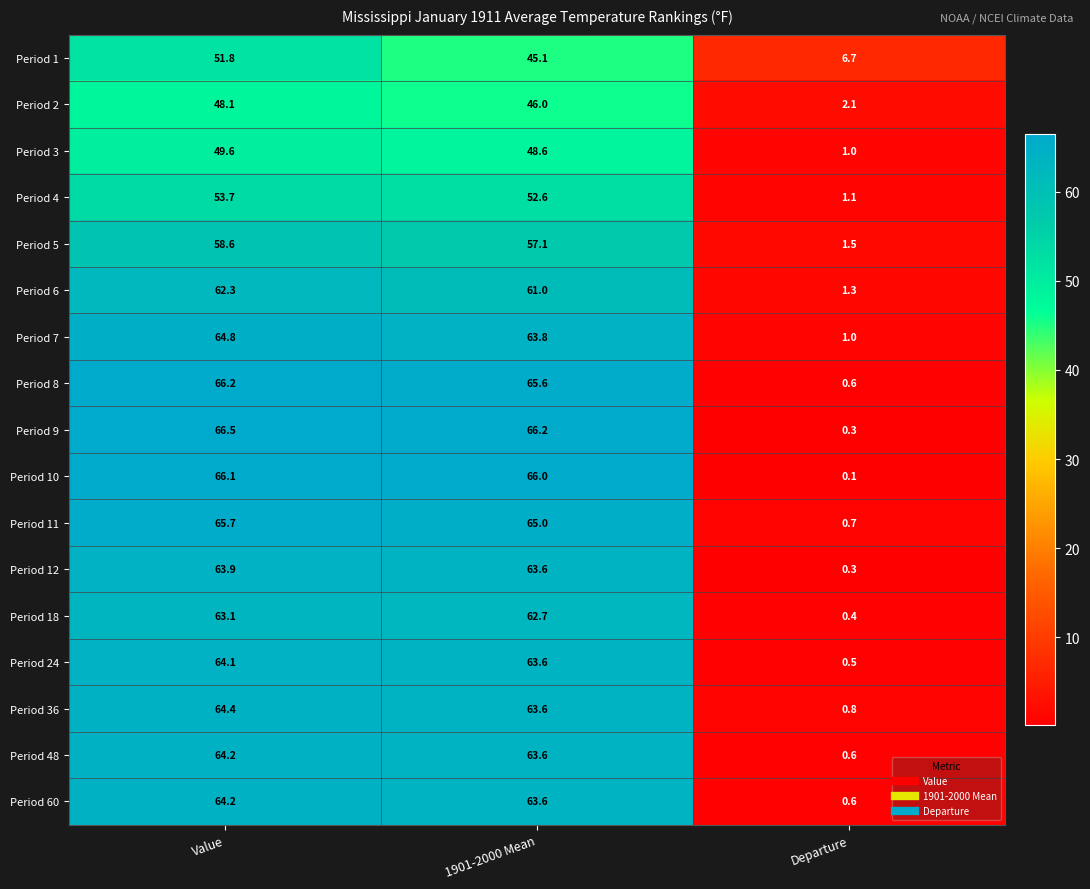

Which series has the largest range (max minus min)?

Period 9